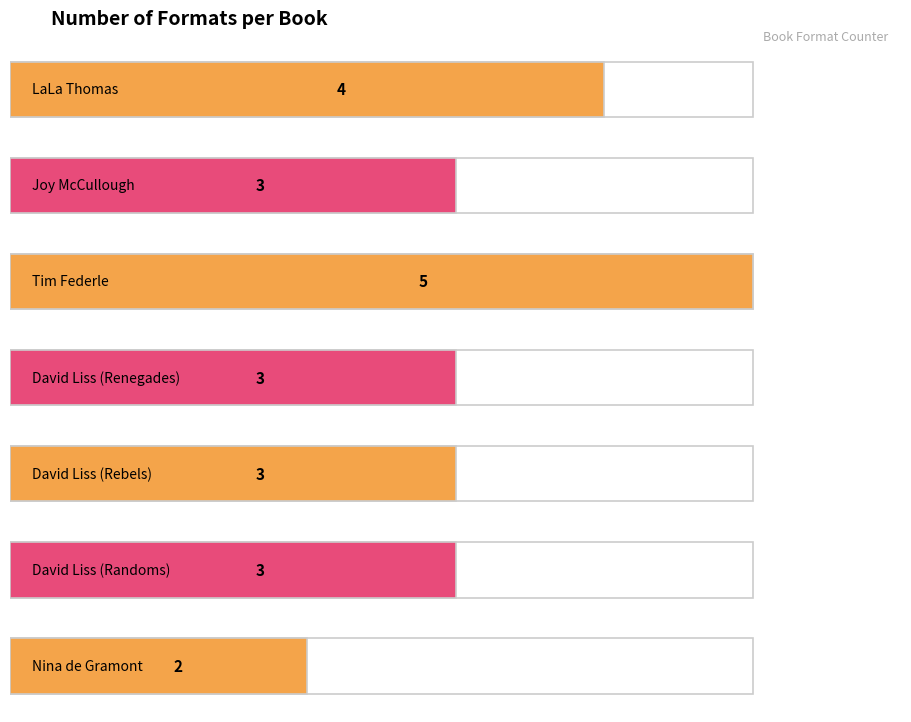

How many bars are there in total?

7